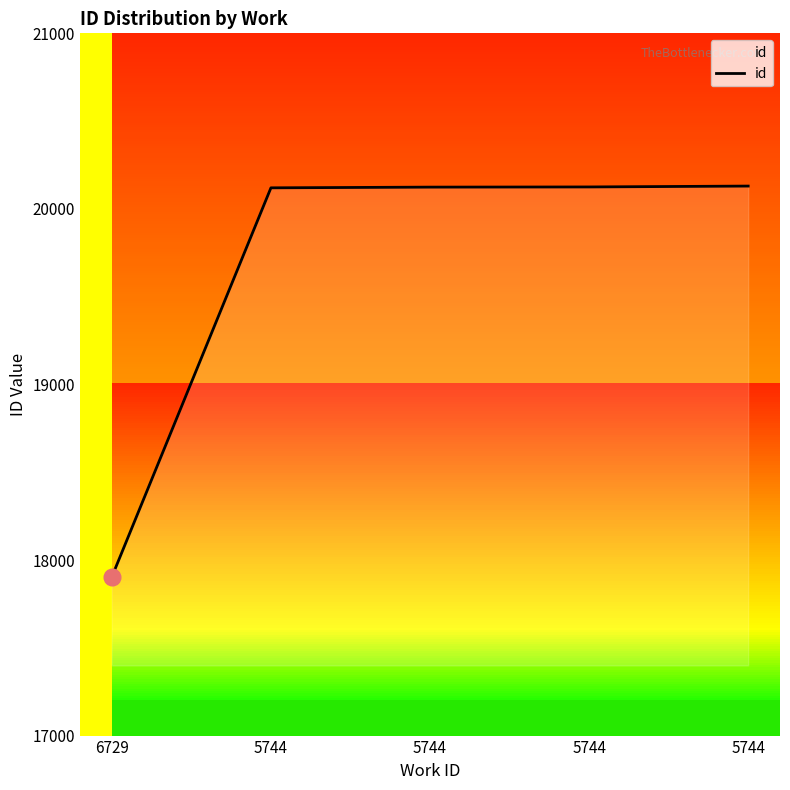

At which label does the data first exceed 20124?

5744